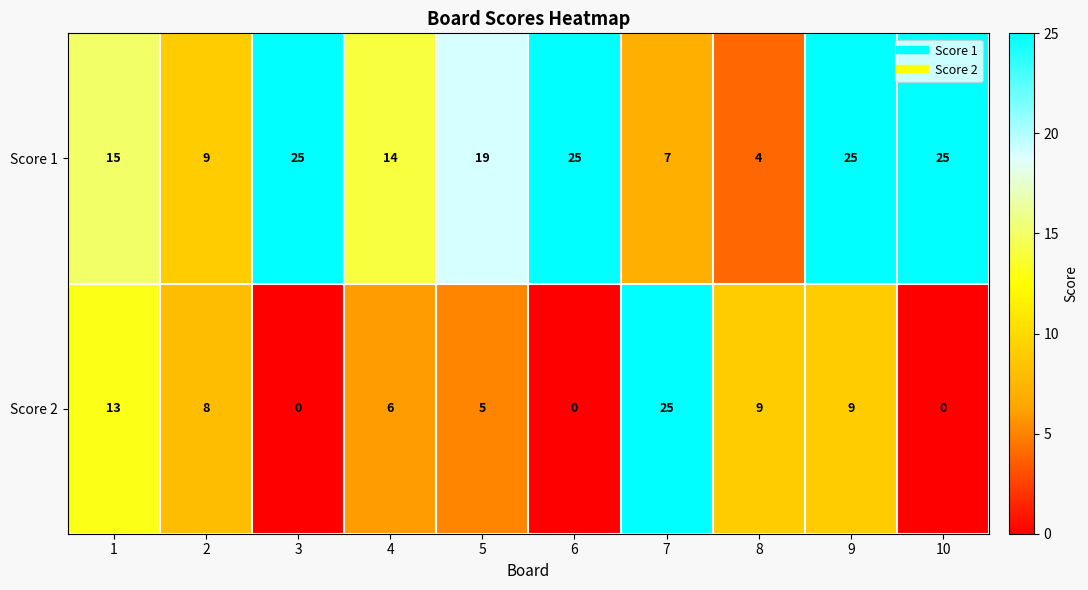

Rank the series by their average value, from highest to lowest.

Score 1, Score 2